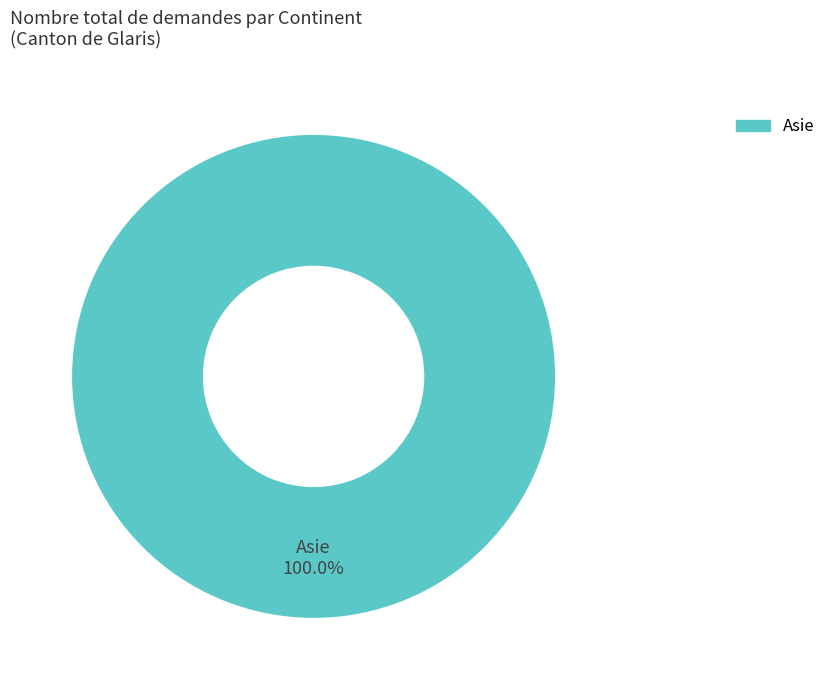

Is there any slice that represents more than half of the pie?

Yes